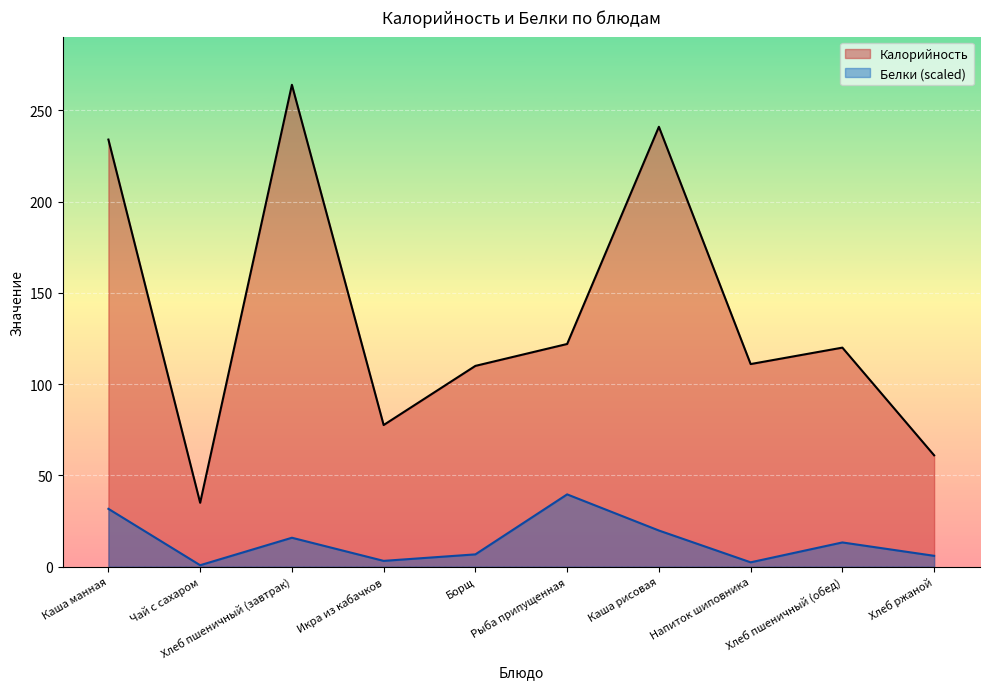

True or false: Калорийность and Белки intersect in this chart.

False